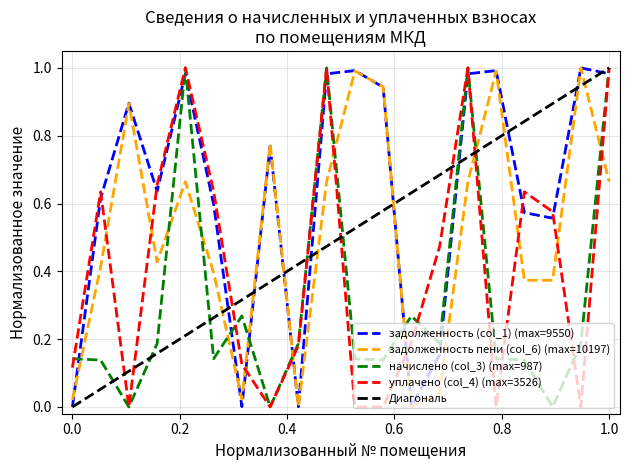

Where is the first local minimum for задолженность пени (col_6)?

4